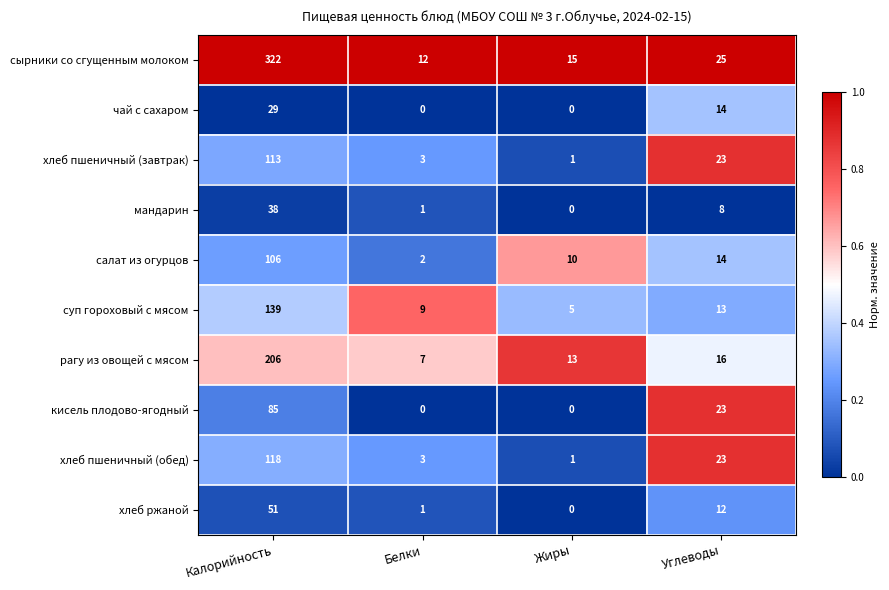

The value of чай с сахаром at Углеводы is 14. True or false?

True